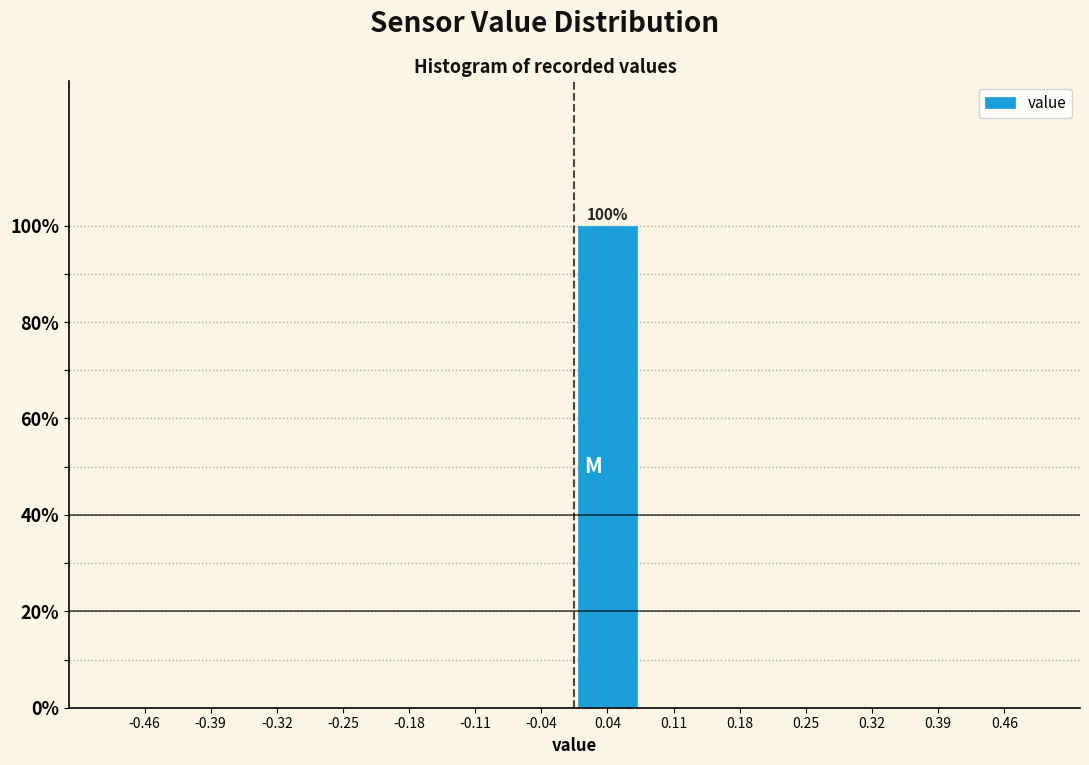

Which range on the x-axis has the tallest bar?

0.00 to 0.07